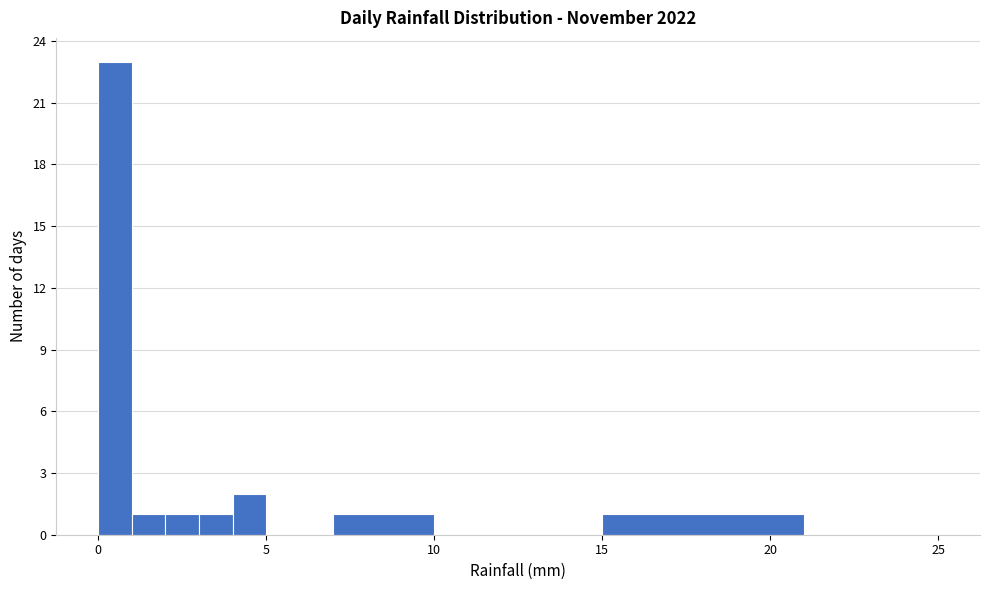

Read against the x-axis, roughly where is the centre of the tallest bar?

0.5